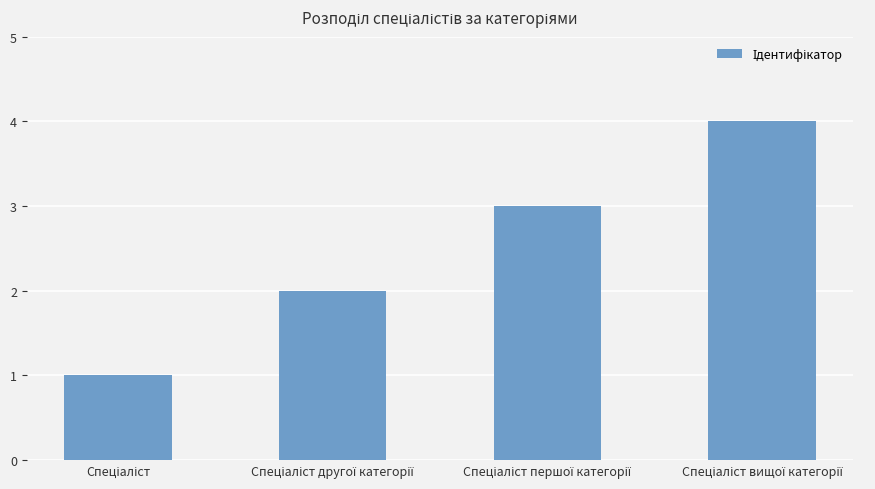

What is the difference between the maximum and minimum values?

3